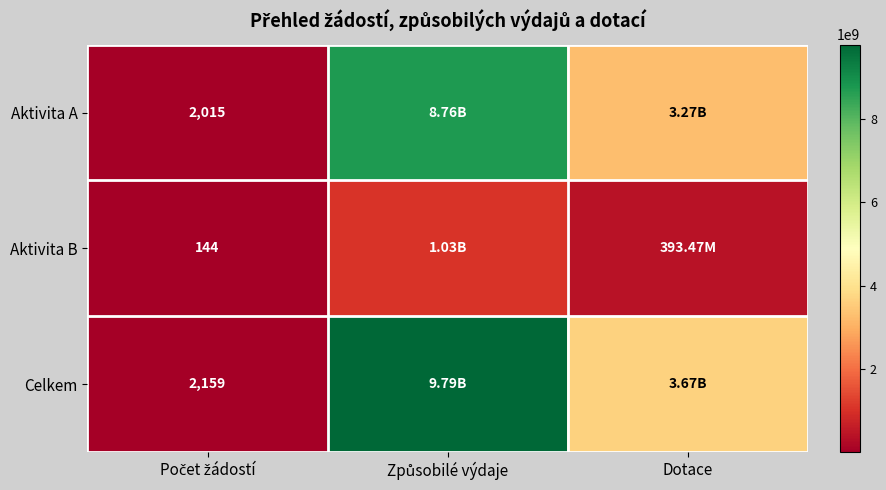

What is the difference between the maximum and minimum values in the Aktivita A series?

8756730921.3